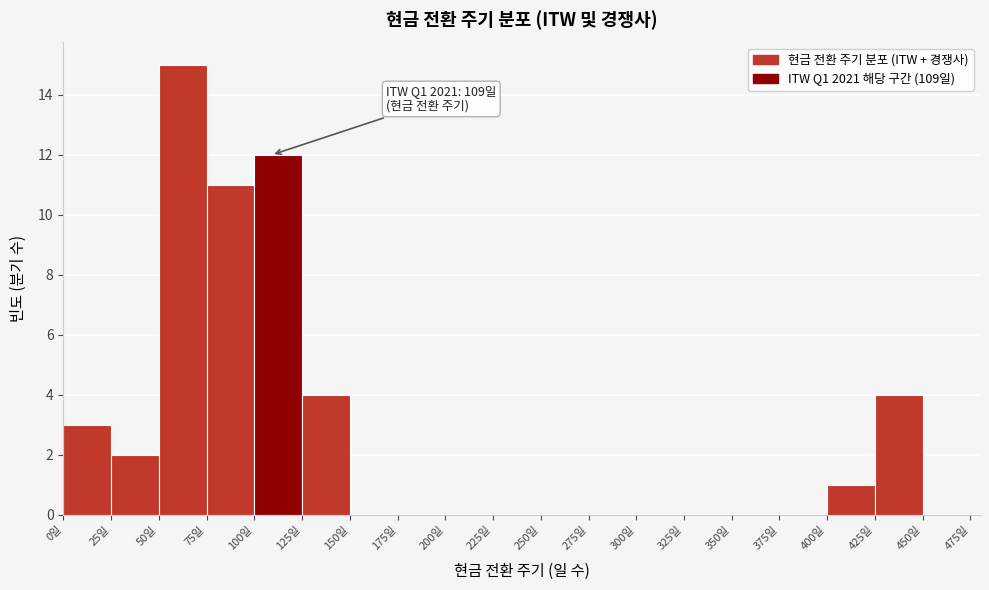

Over which range of the x-axis is the bar tallest?

50 to 75